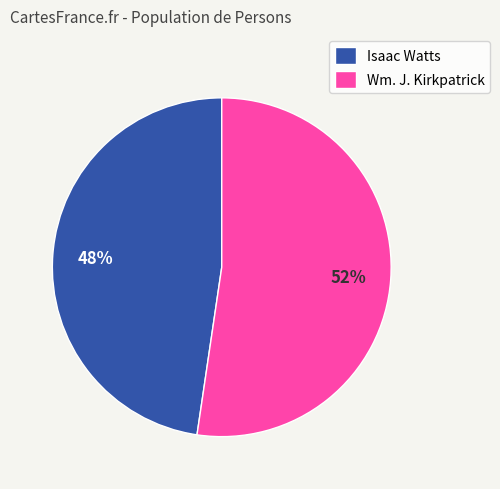

Count the number of slices in the pie.

2